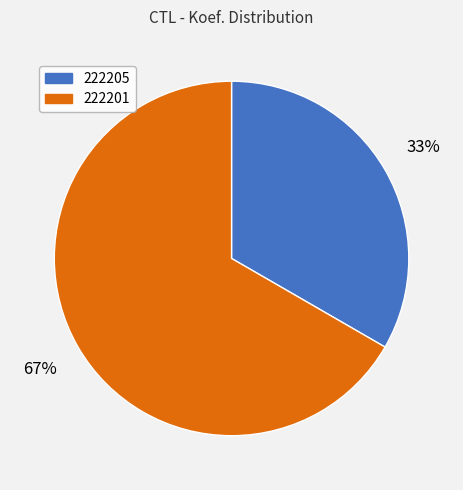

What percentage is the 222205 slice, to the nearest percent?

33%